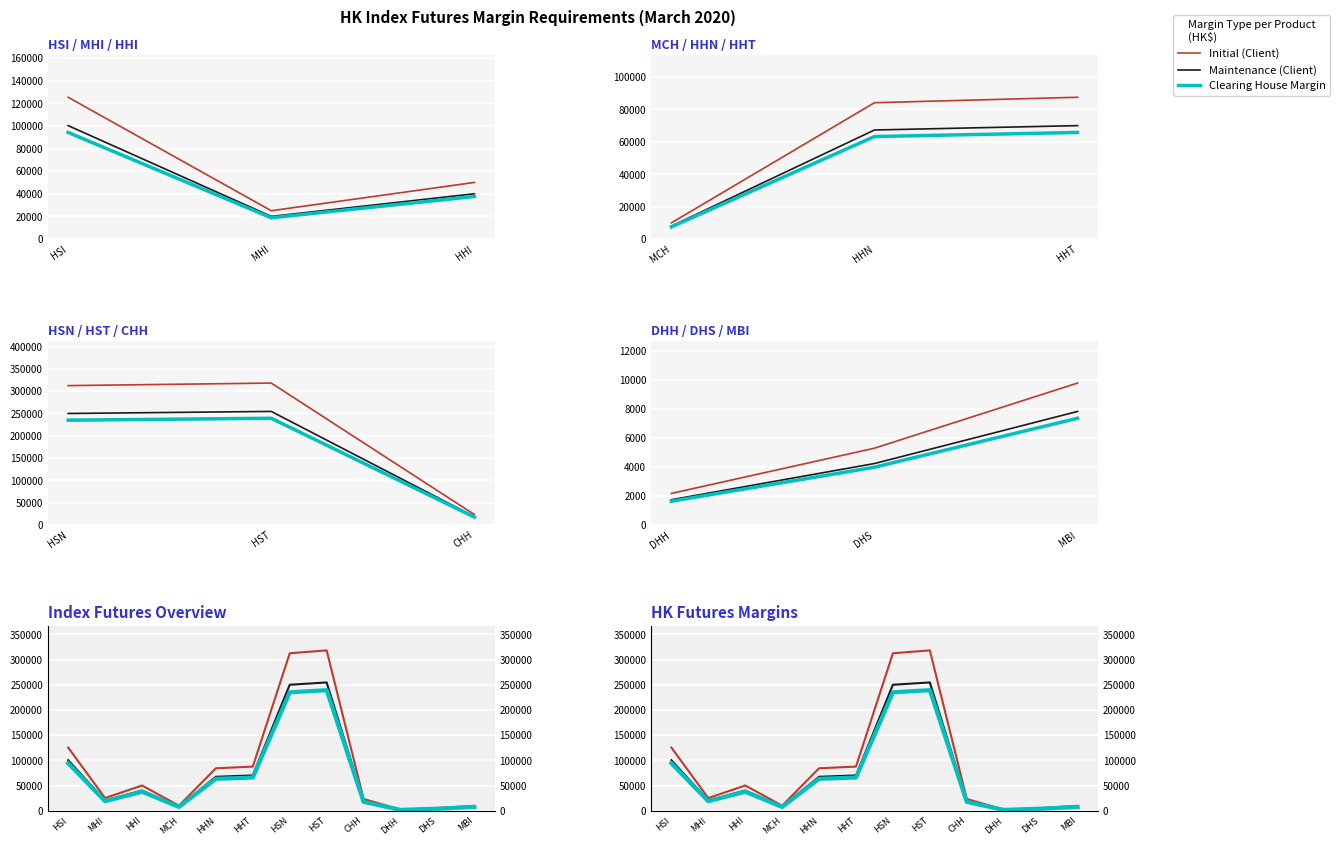

How many series are shown in this chart?

3